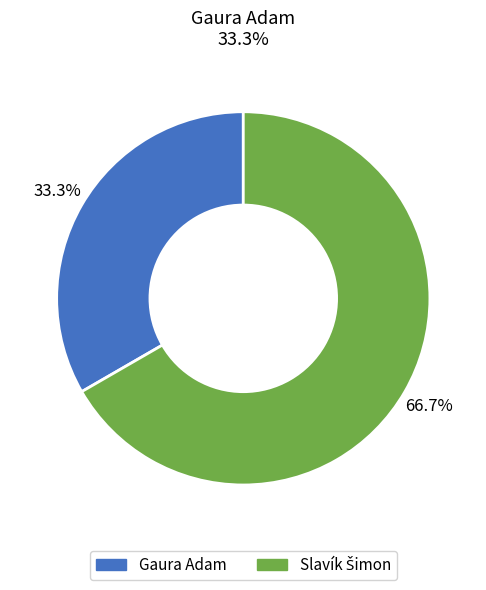

Which slice is the smallest?

Gaura Adam